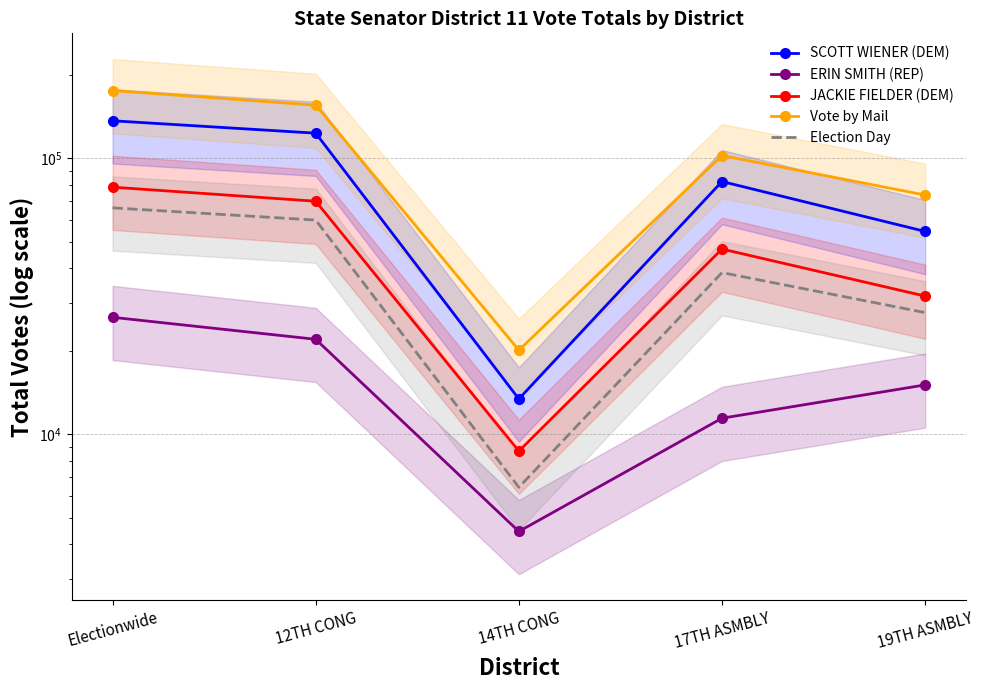

At which label does SCOTT WIENER (DEM) first exceed 82474?

Electionwide